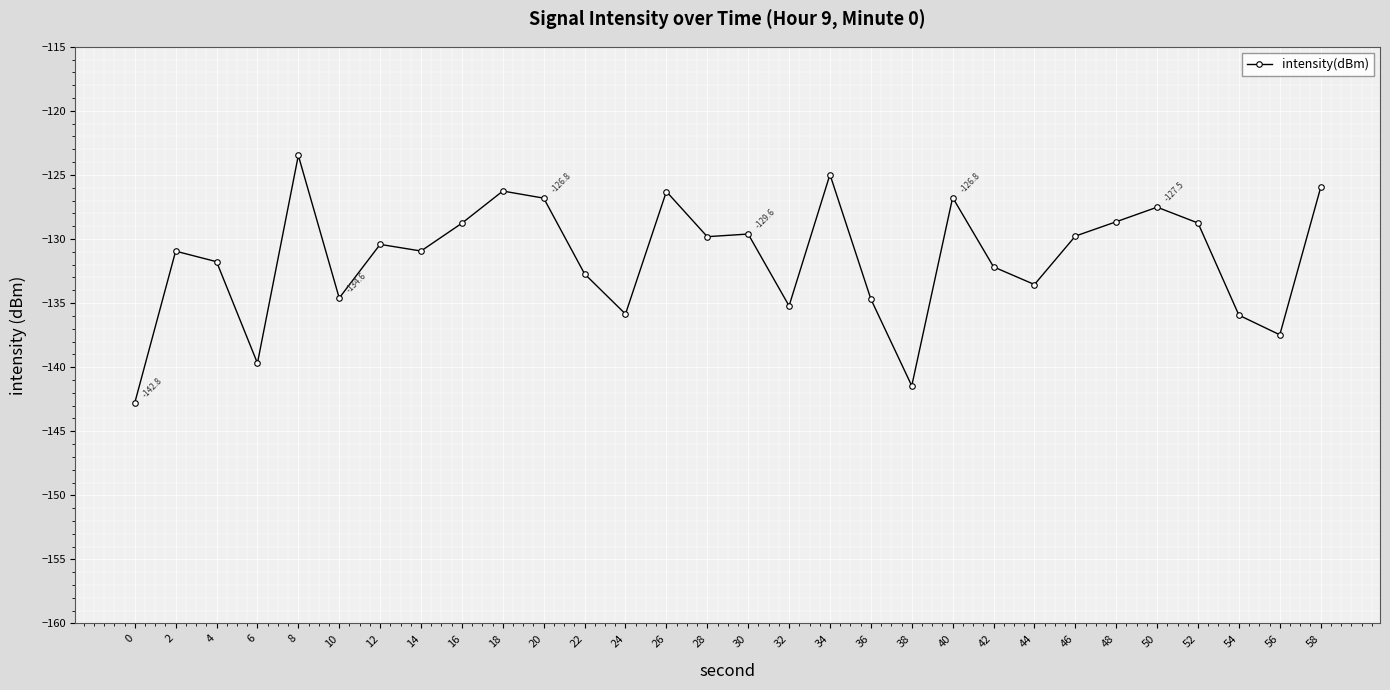

What is the sum of the values at 26 and 34?

-251.3